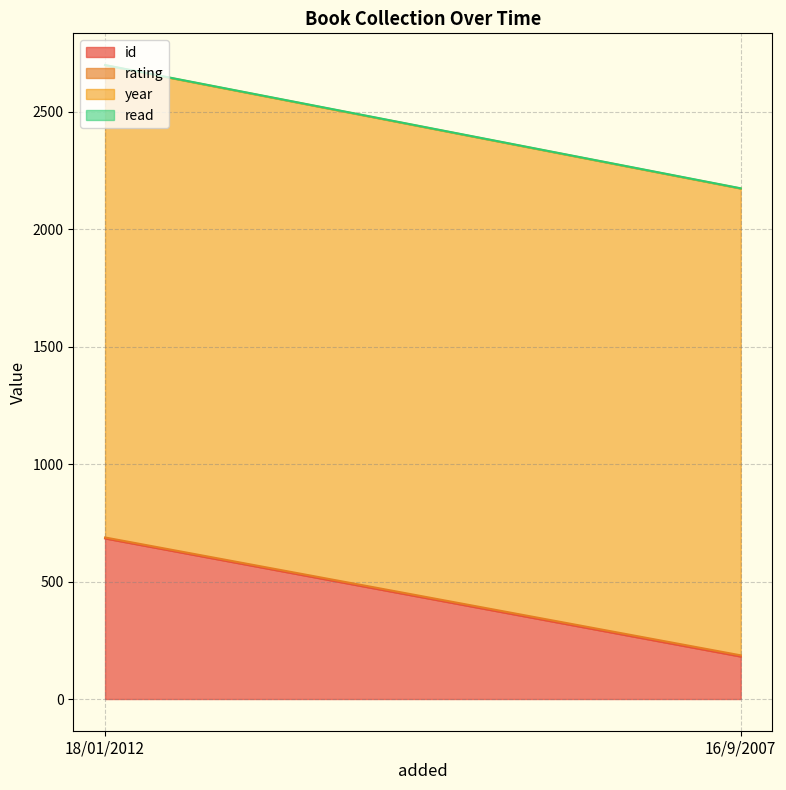

What are all the series names shown in the legend?

id, rating, year, read